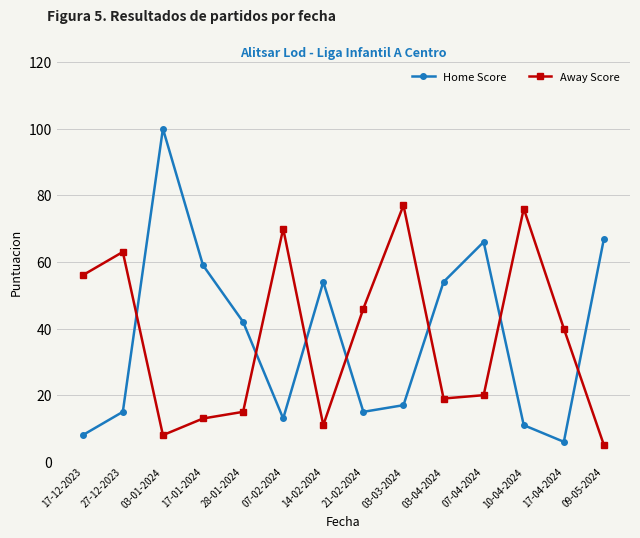

At which label is Away Score closest to 41?

17-04-2024